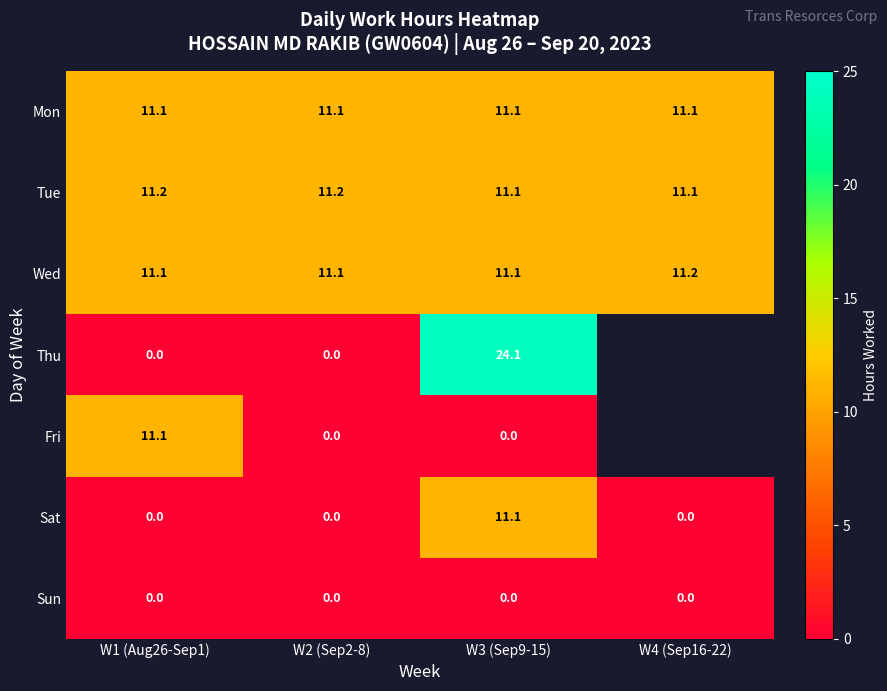

What is the total value across all series at W2 (Sep2-8)?

33.4